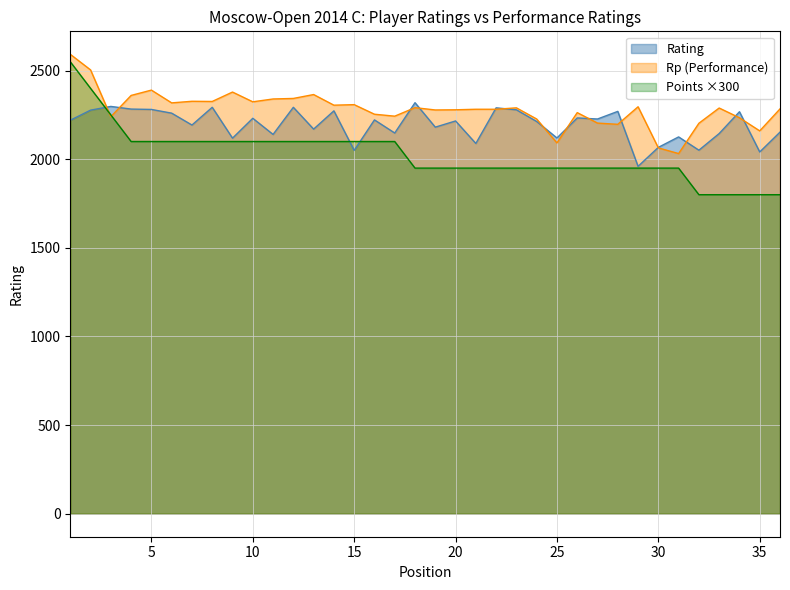

What is the sum of the values at 20 and 36?

3750